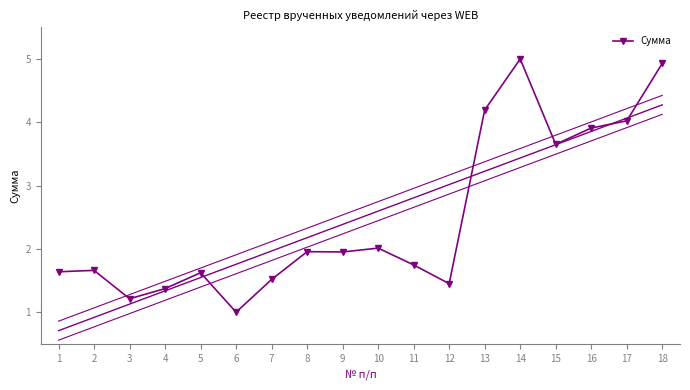

Approximately how many times larger is the value at 2 compared to 3?

1.4